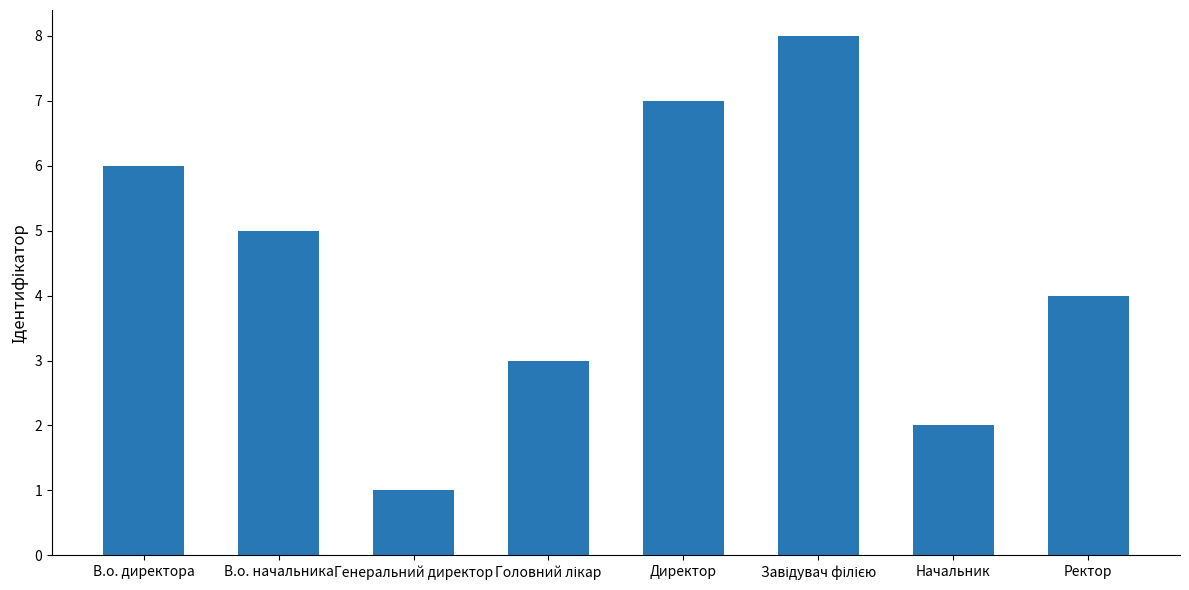

The chart shows a value of 6 at В.о. директора. True or false?

True